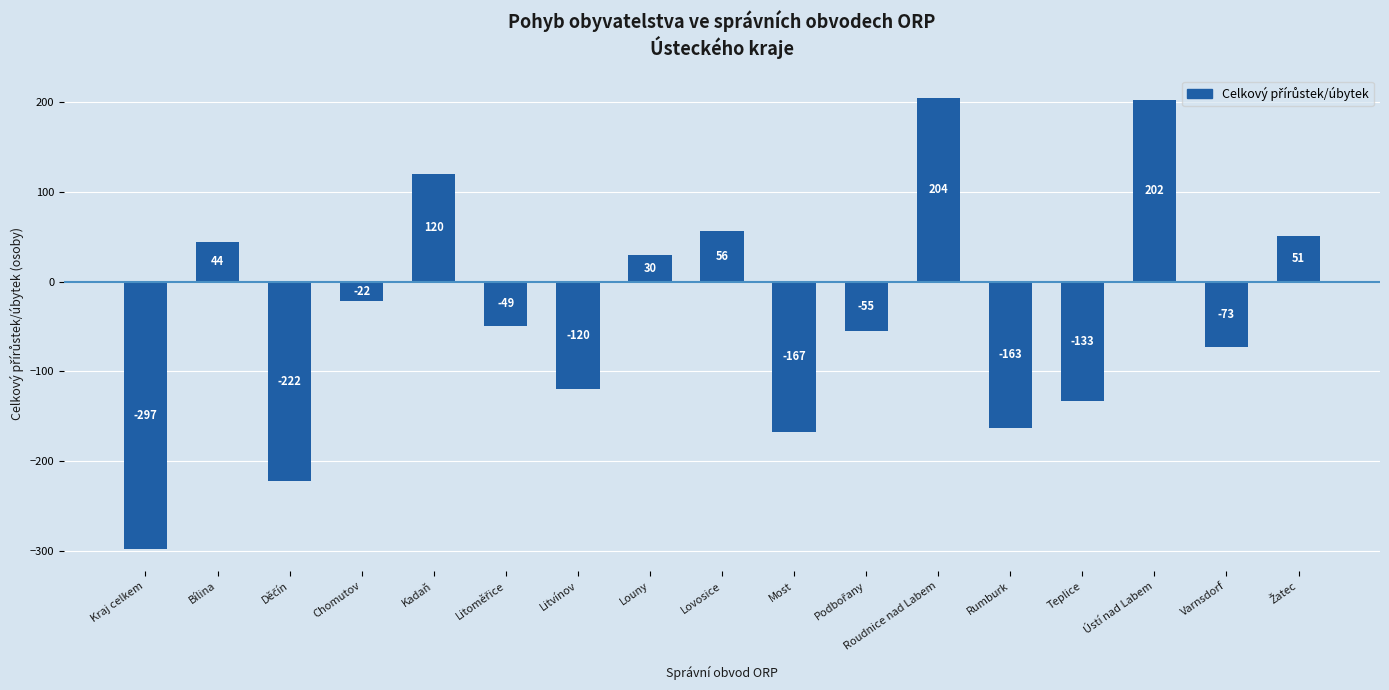

What is the greatest value displayed?

204